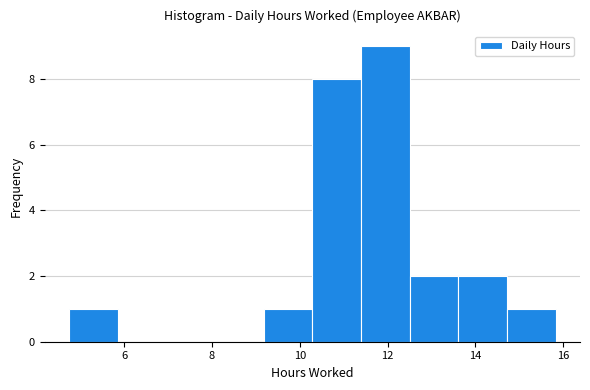

Reading left to right, list every bar in this chart as the range it spans on the x-axis followed by its height. Neither the bar edges nor the heights are printed on the chart, so give them approximately, as read against the axes.

4.8 to 5.8: 1
5.8 to 7.0: 0
7.0 to 8.0: 0
8.0 to 9.2: 0
9.2 to 10.2: 1
10.2 to 11.4: 8
11.4 to 12.6: 9
12.6 to 13.6: 2
13.6 to 14.8: 2
14.8 to 15.8: 1